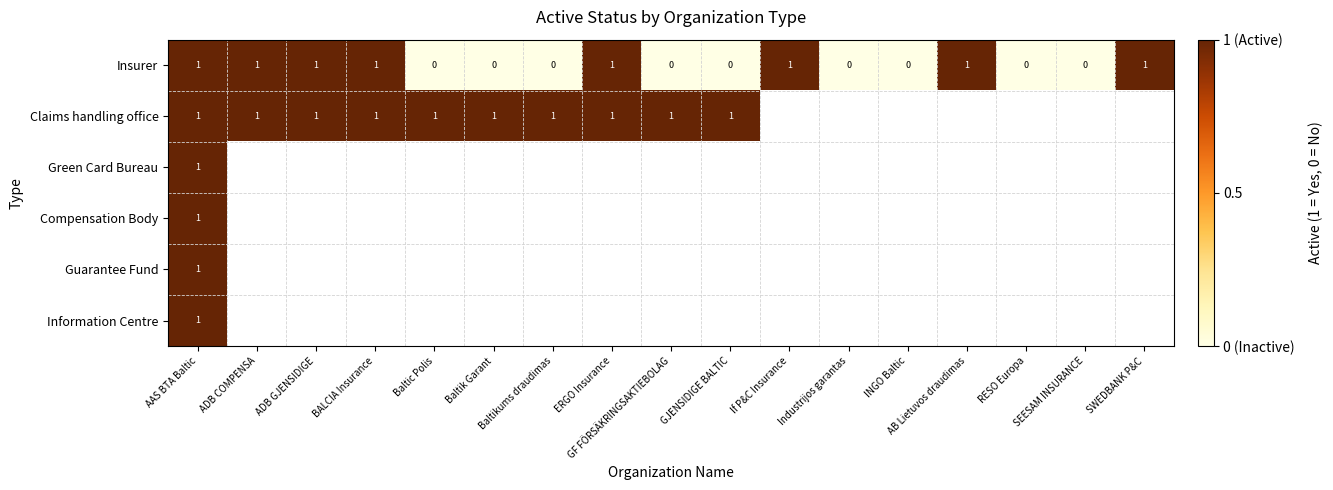

How many distinct data groups are displayed?

6